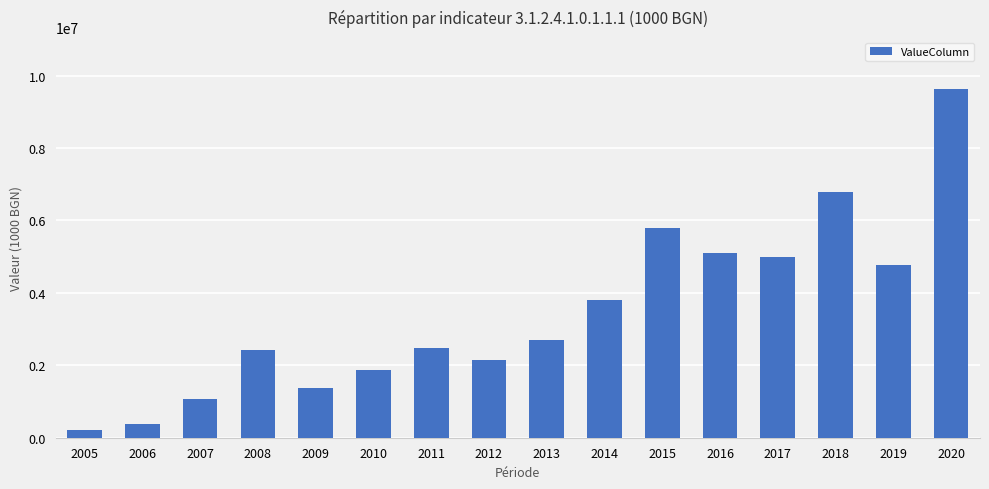

What is the average value?

3474683